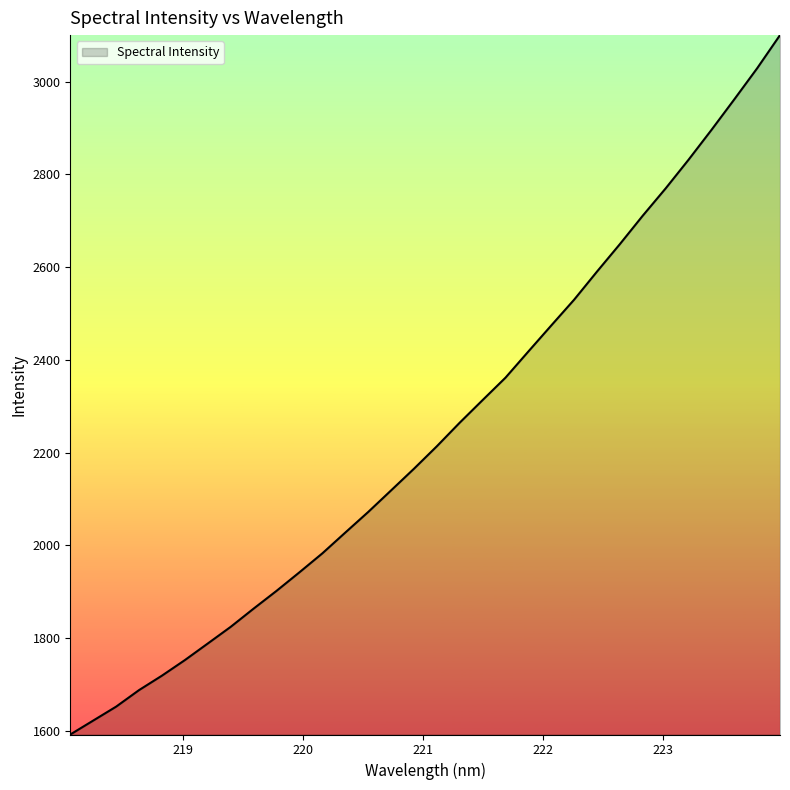

What is the difference between the maximum and minimum values?

1509.0